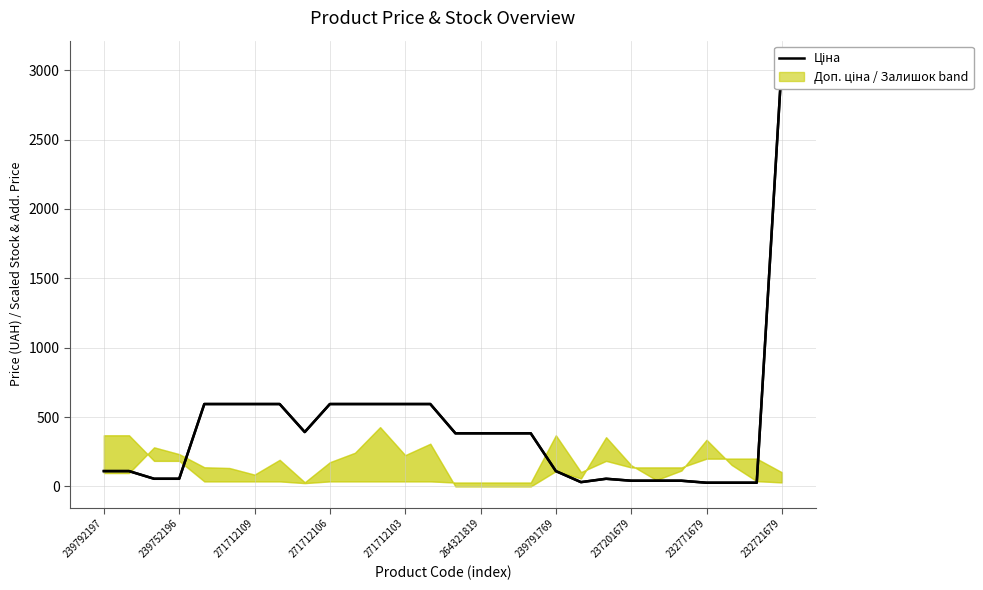

True or false: Залишок (÷3) has a value of 0.0 at 17.

True